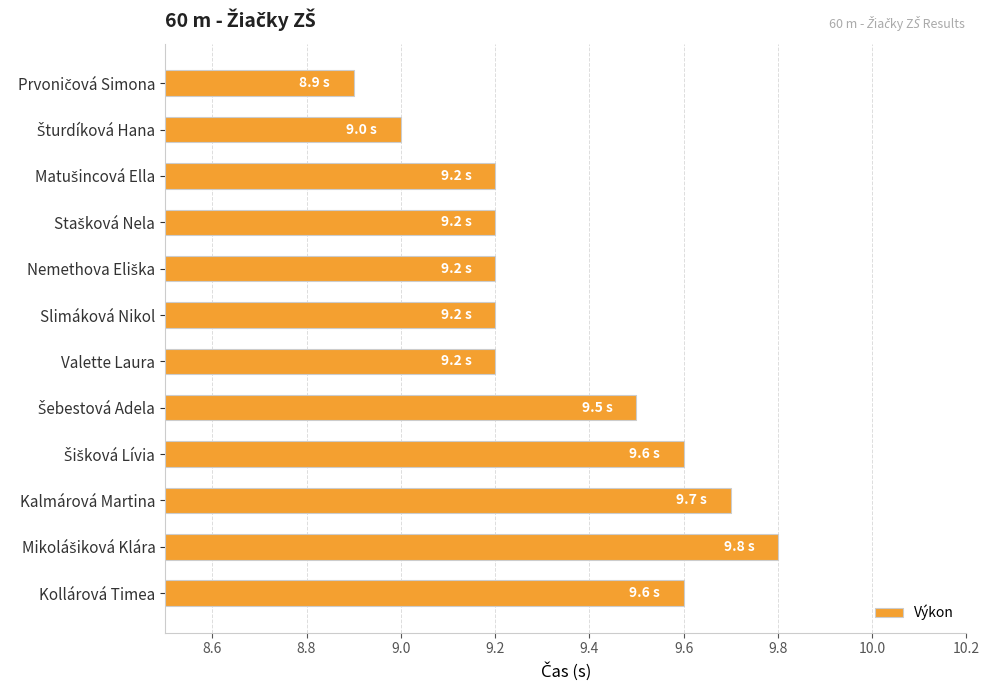

What is the maximum value shown in the chart?

9.8